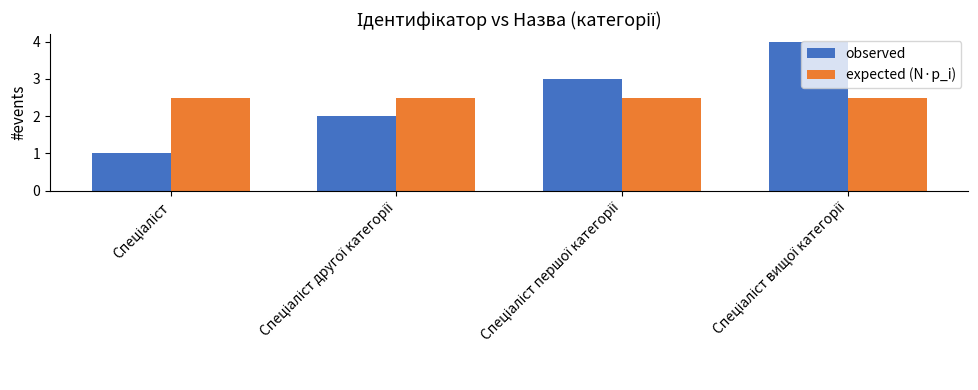

What is the average value of the expected (N·p_i) series?

2.5